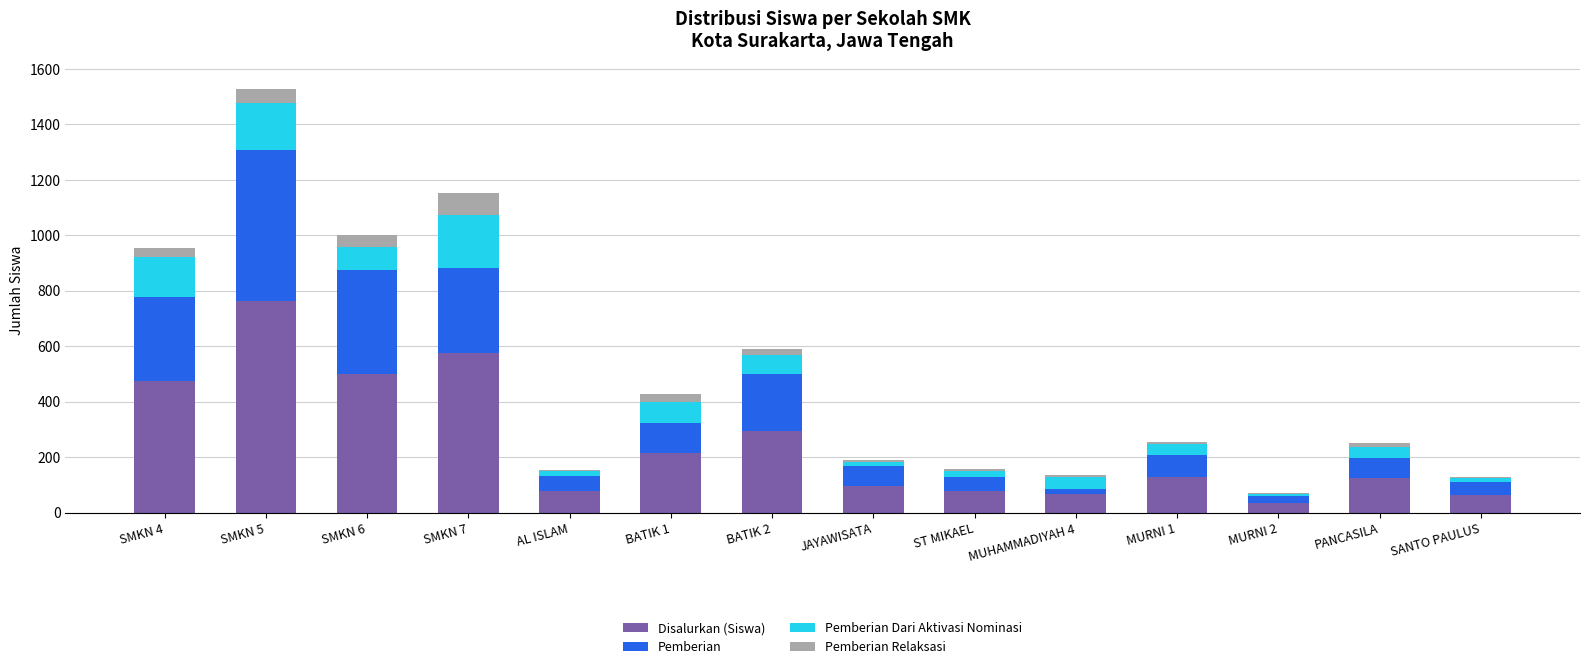

The value of Disalurkan (Siswa) at PANCASILA is 179. True or false?

False